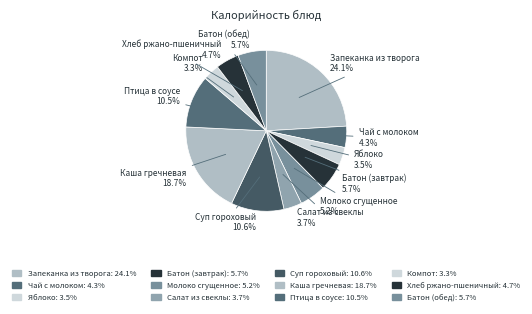

How many segments does this pie chart have?

12